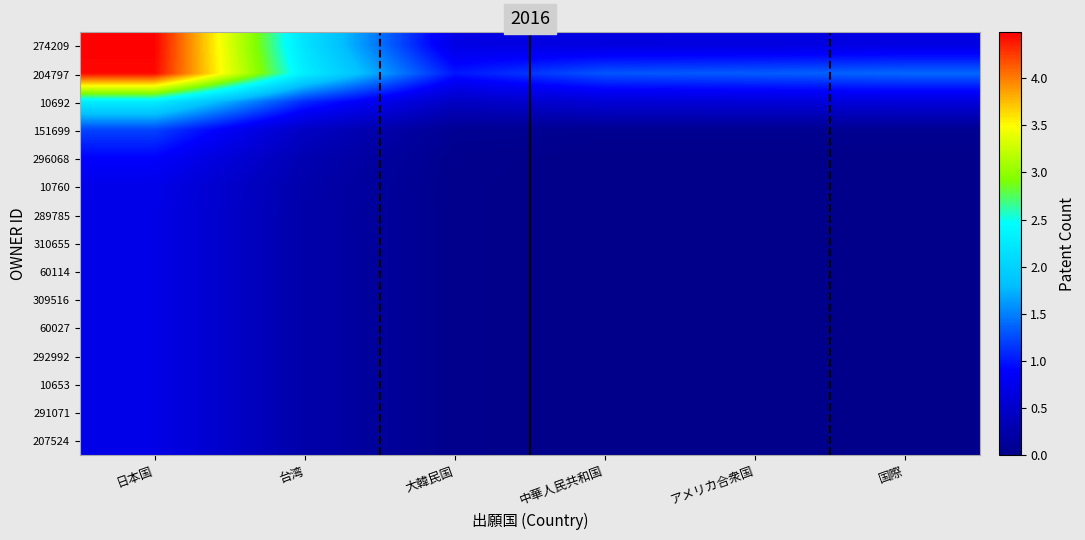

What is the total value across all series at アメリカ合衆国?

2.7